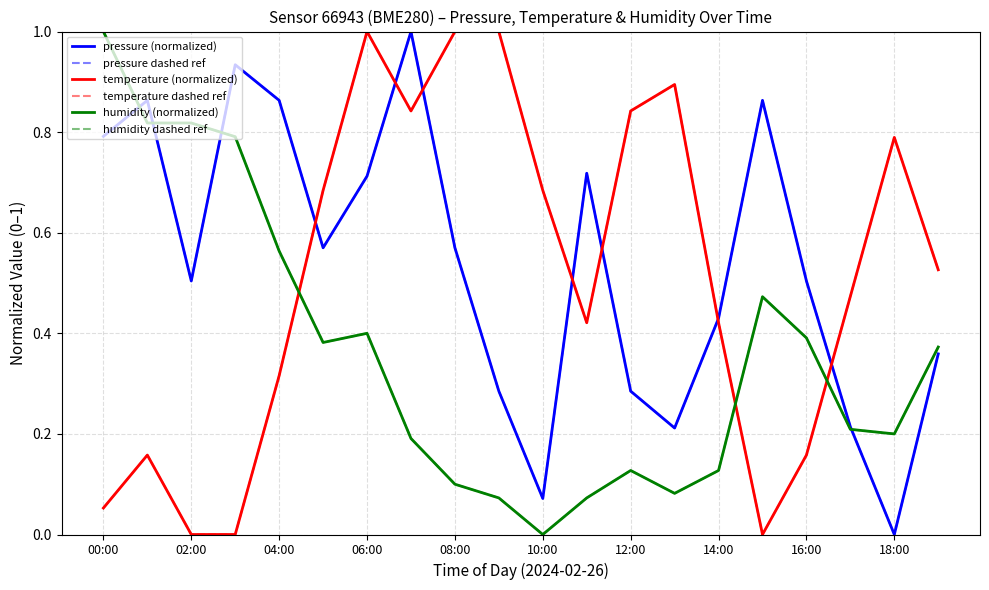

Which series has the largest total across all categories?

pressure (normalized)